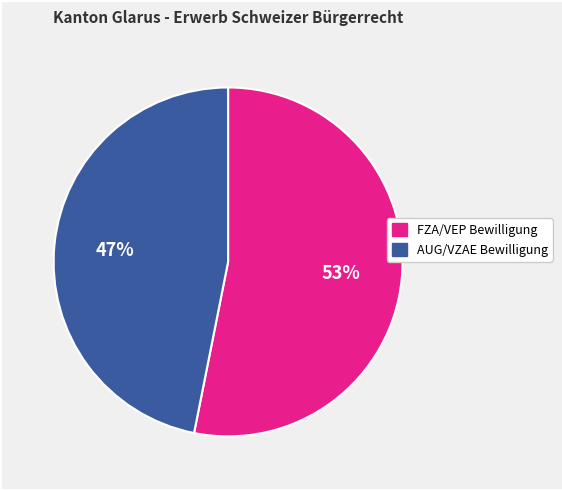

What is the largest slice in the pie chart?

FZA/VEP Bewilligung